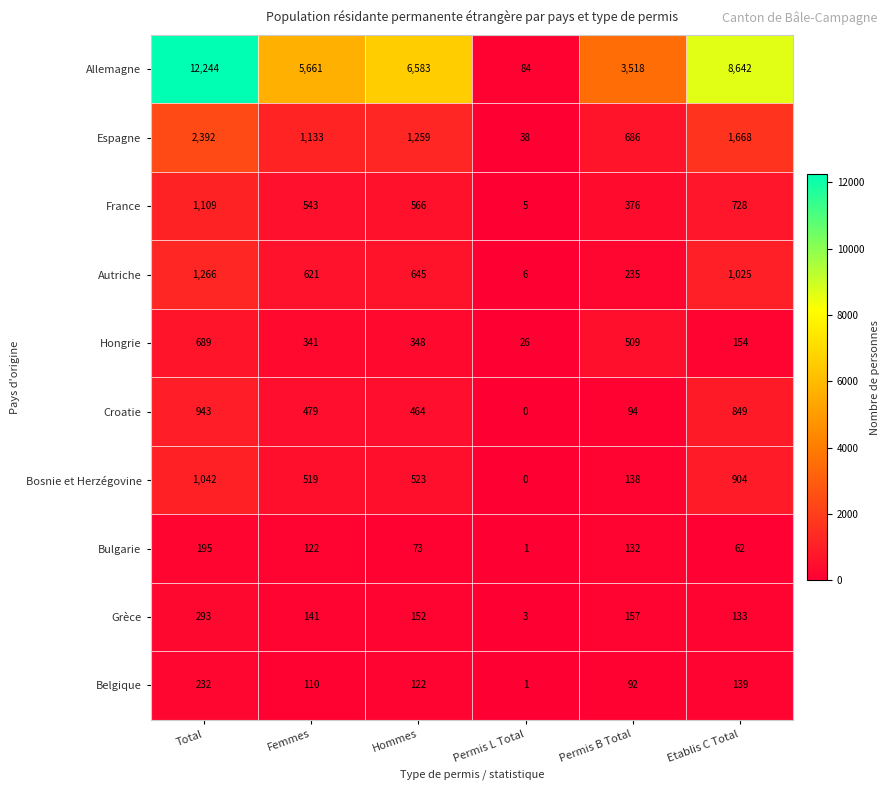

What is the maximum value shown in the chart?

12244